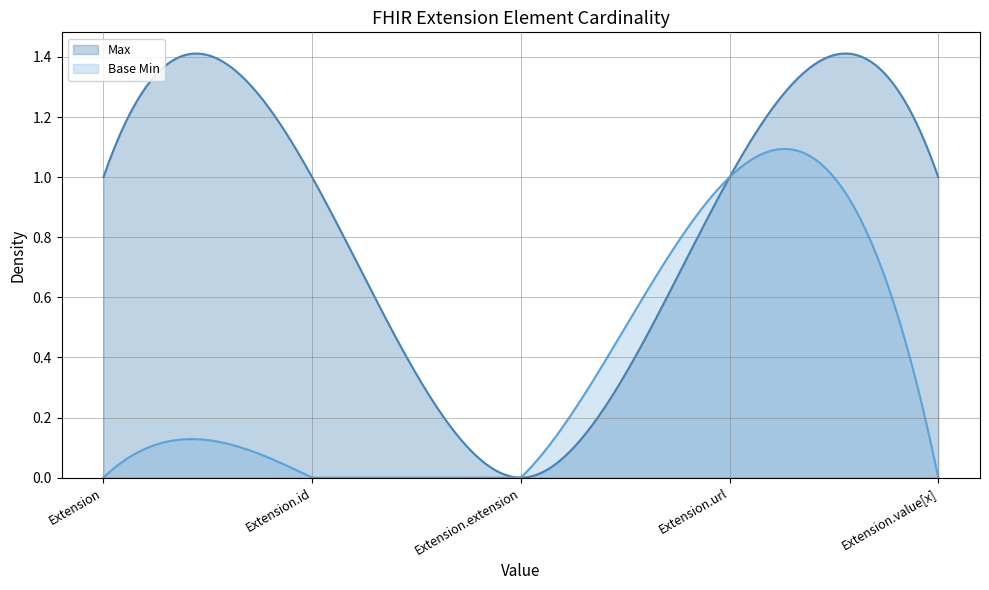

What is the sum of all Max values?

4